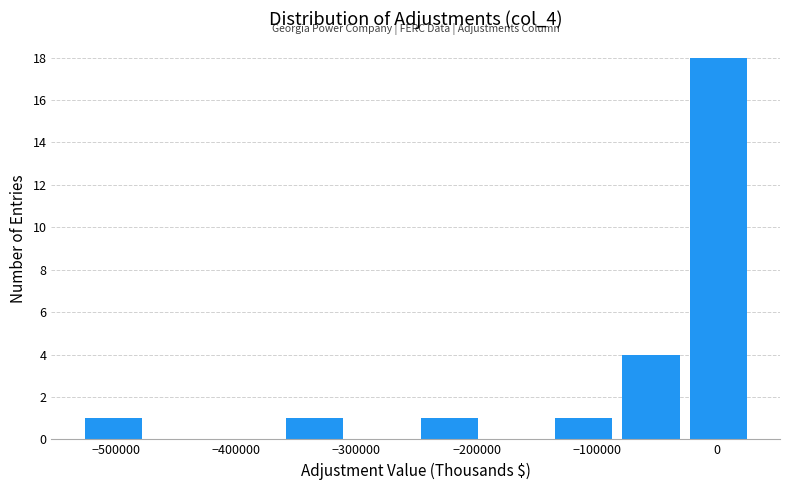

Over which range of the x-axis is the bar tallest?

-30000 to 30000